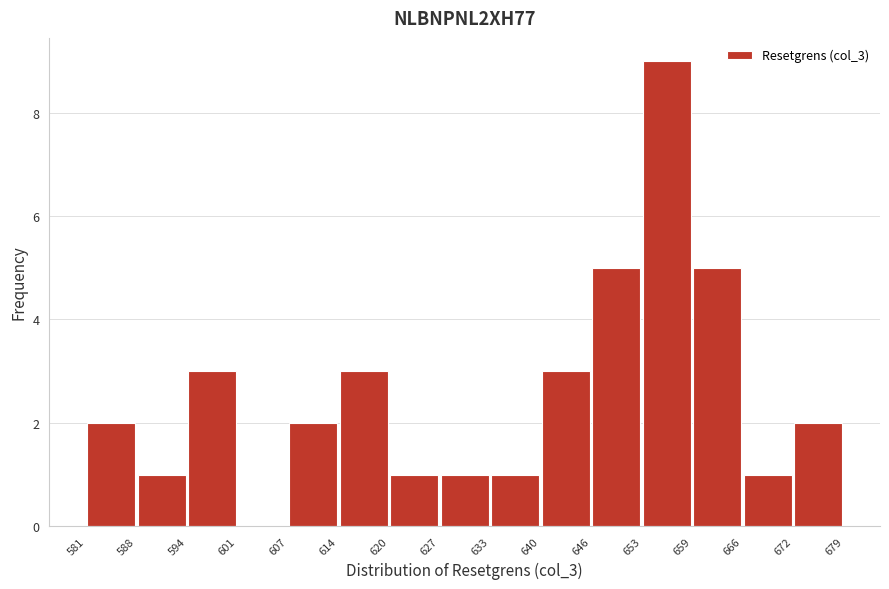

What is the height of the bar covering 633 to 640 on the x-axis? The values are not printed on the chart, so give them approximately, as read against the axis.

1